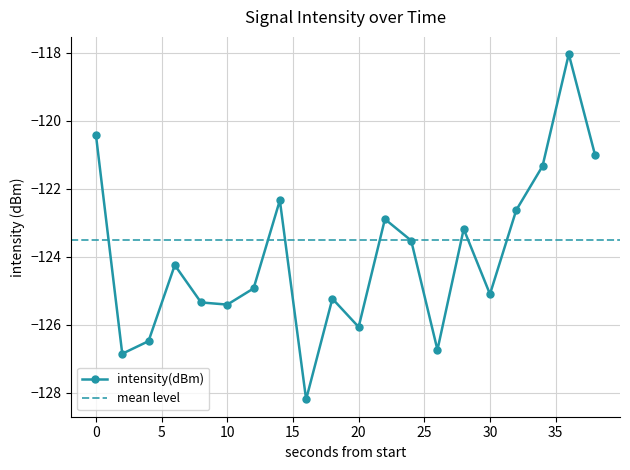

Rank the categories by value from lowest to highest.

16, 2, 26, 4, 20, 10, 8, 18, 30, 12, 6, 24, 28, 22, 32, 14, 34, 38, 0, 36